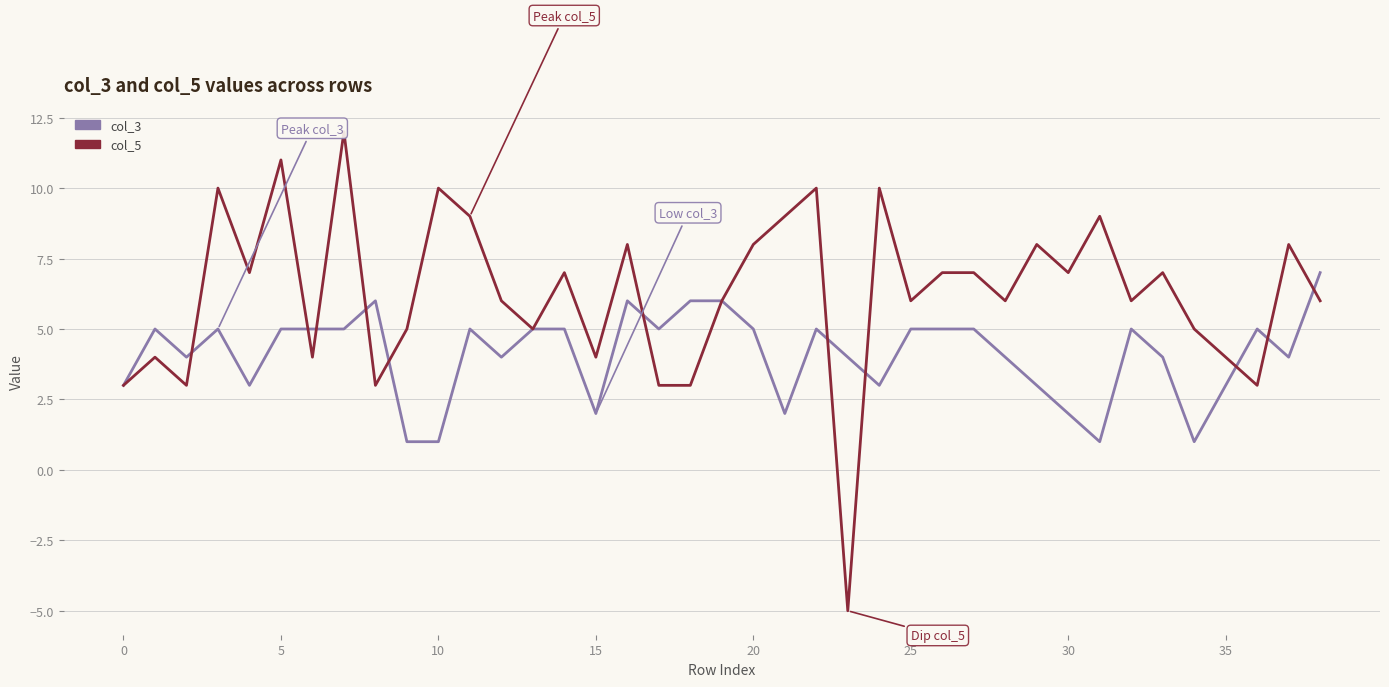

Does the chart have visible grid lines?

Yes